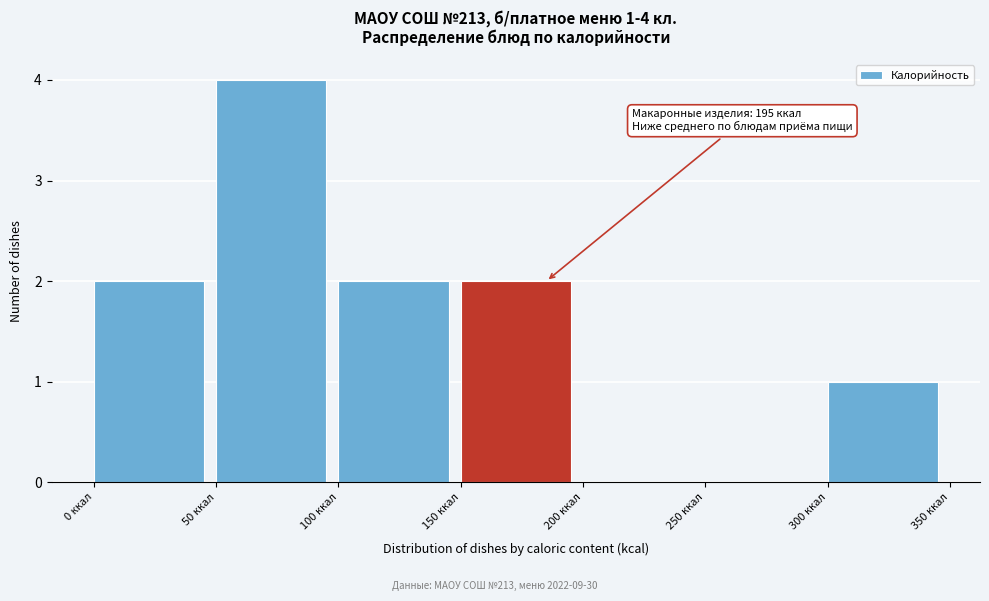

Which range on the x-axis has the tallest bar?

50 to 100